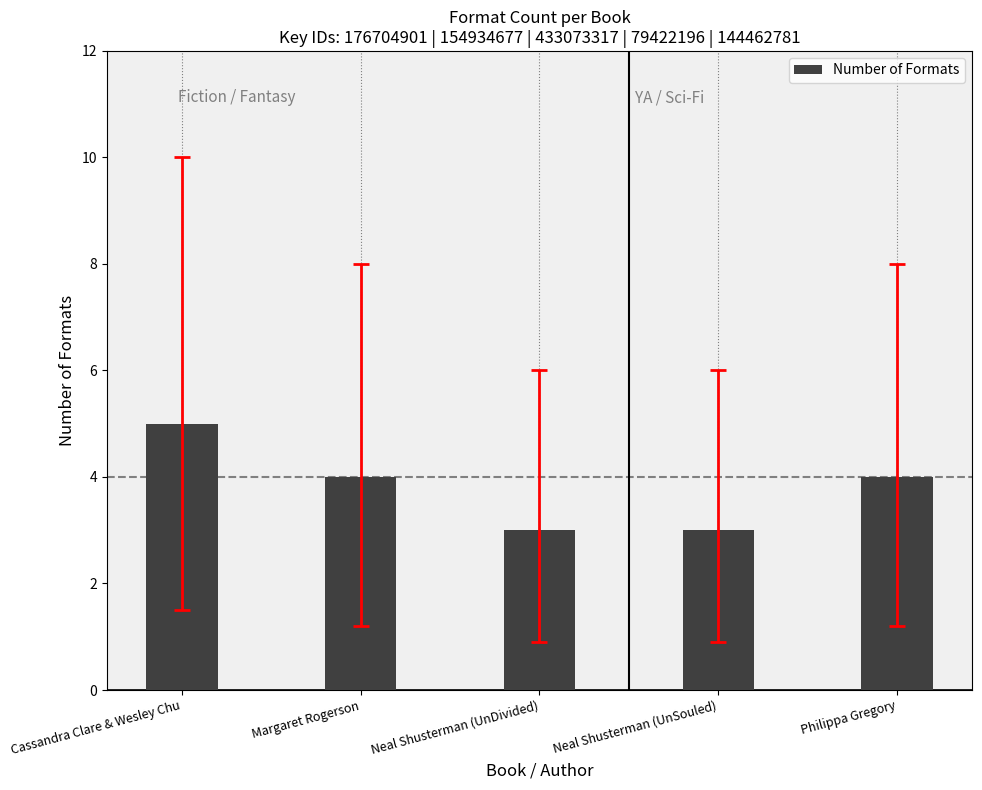

What value does the data have at Cassandra Clare & Wesley Chu?

5